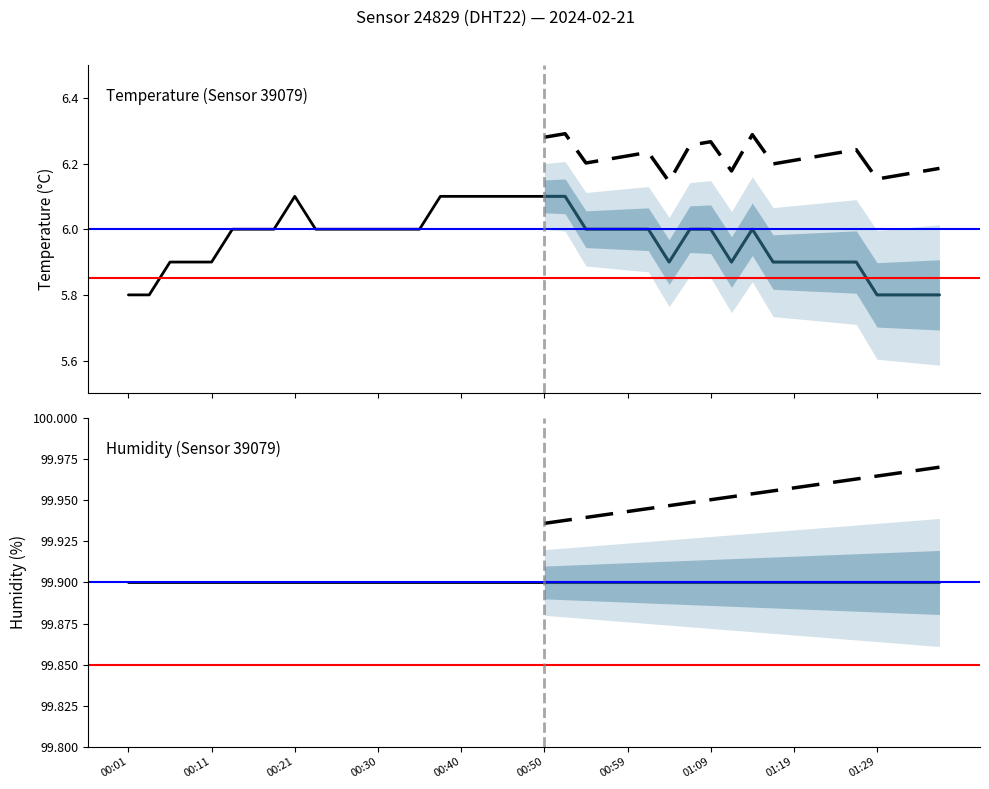

How many data points in temperature are above 6?

7